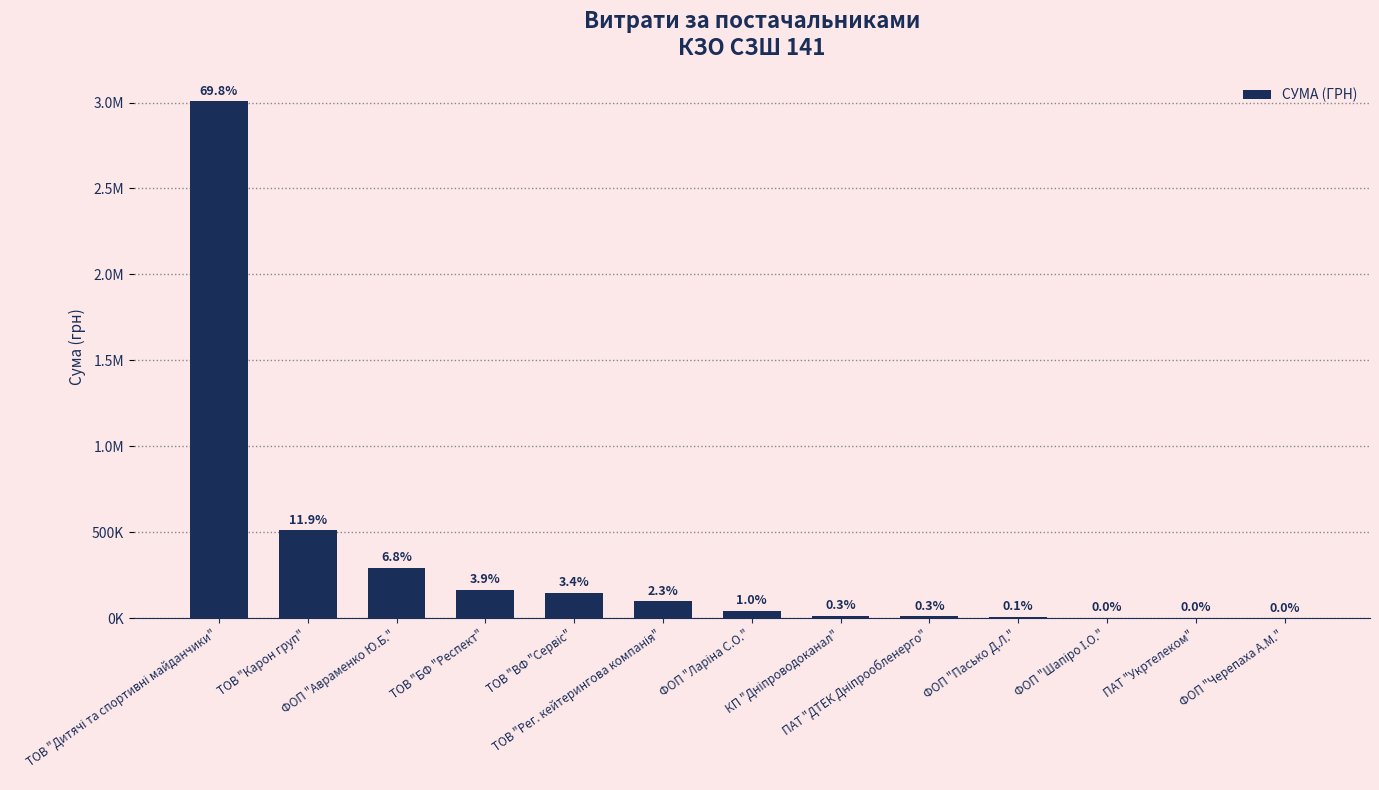

What is the minimum value shown in the chart?

304.5